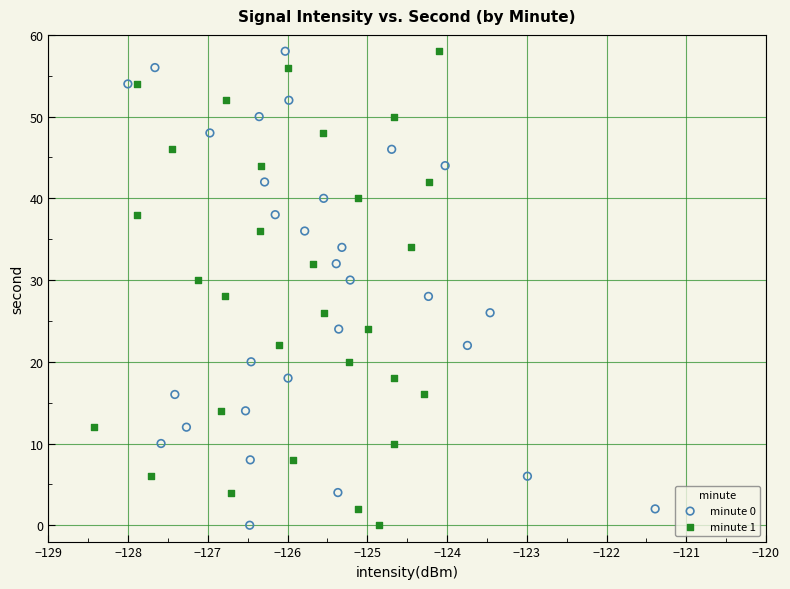

What are all the series names shown in the legend?

minute 0, minute 1